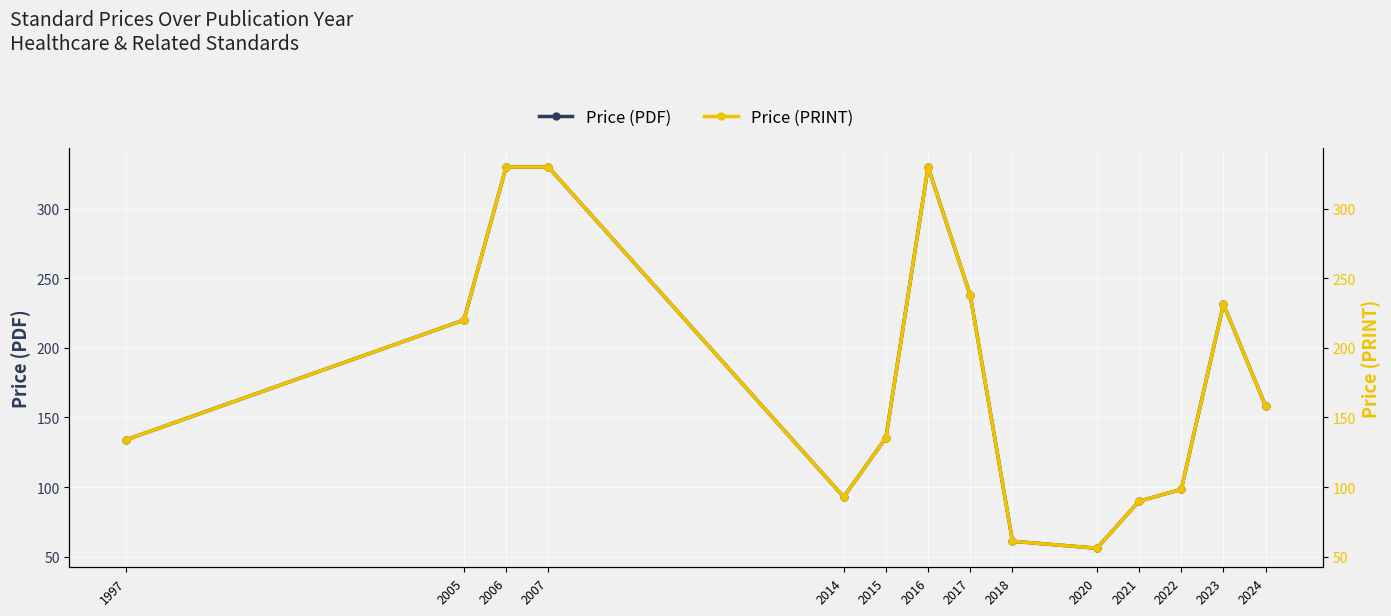

Which series has the widest spread of values?

Price (PDF)